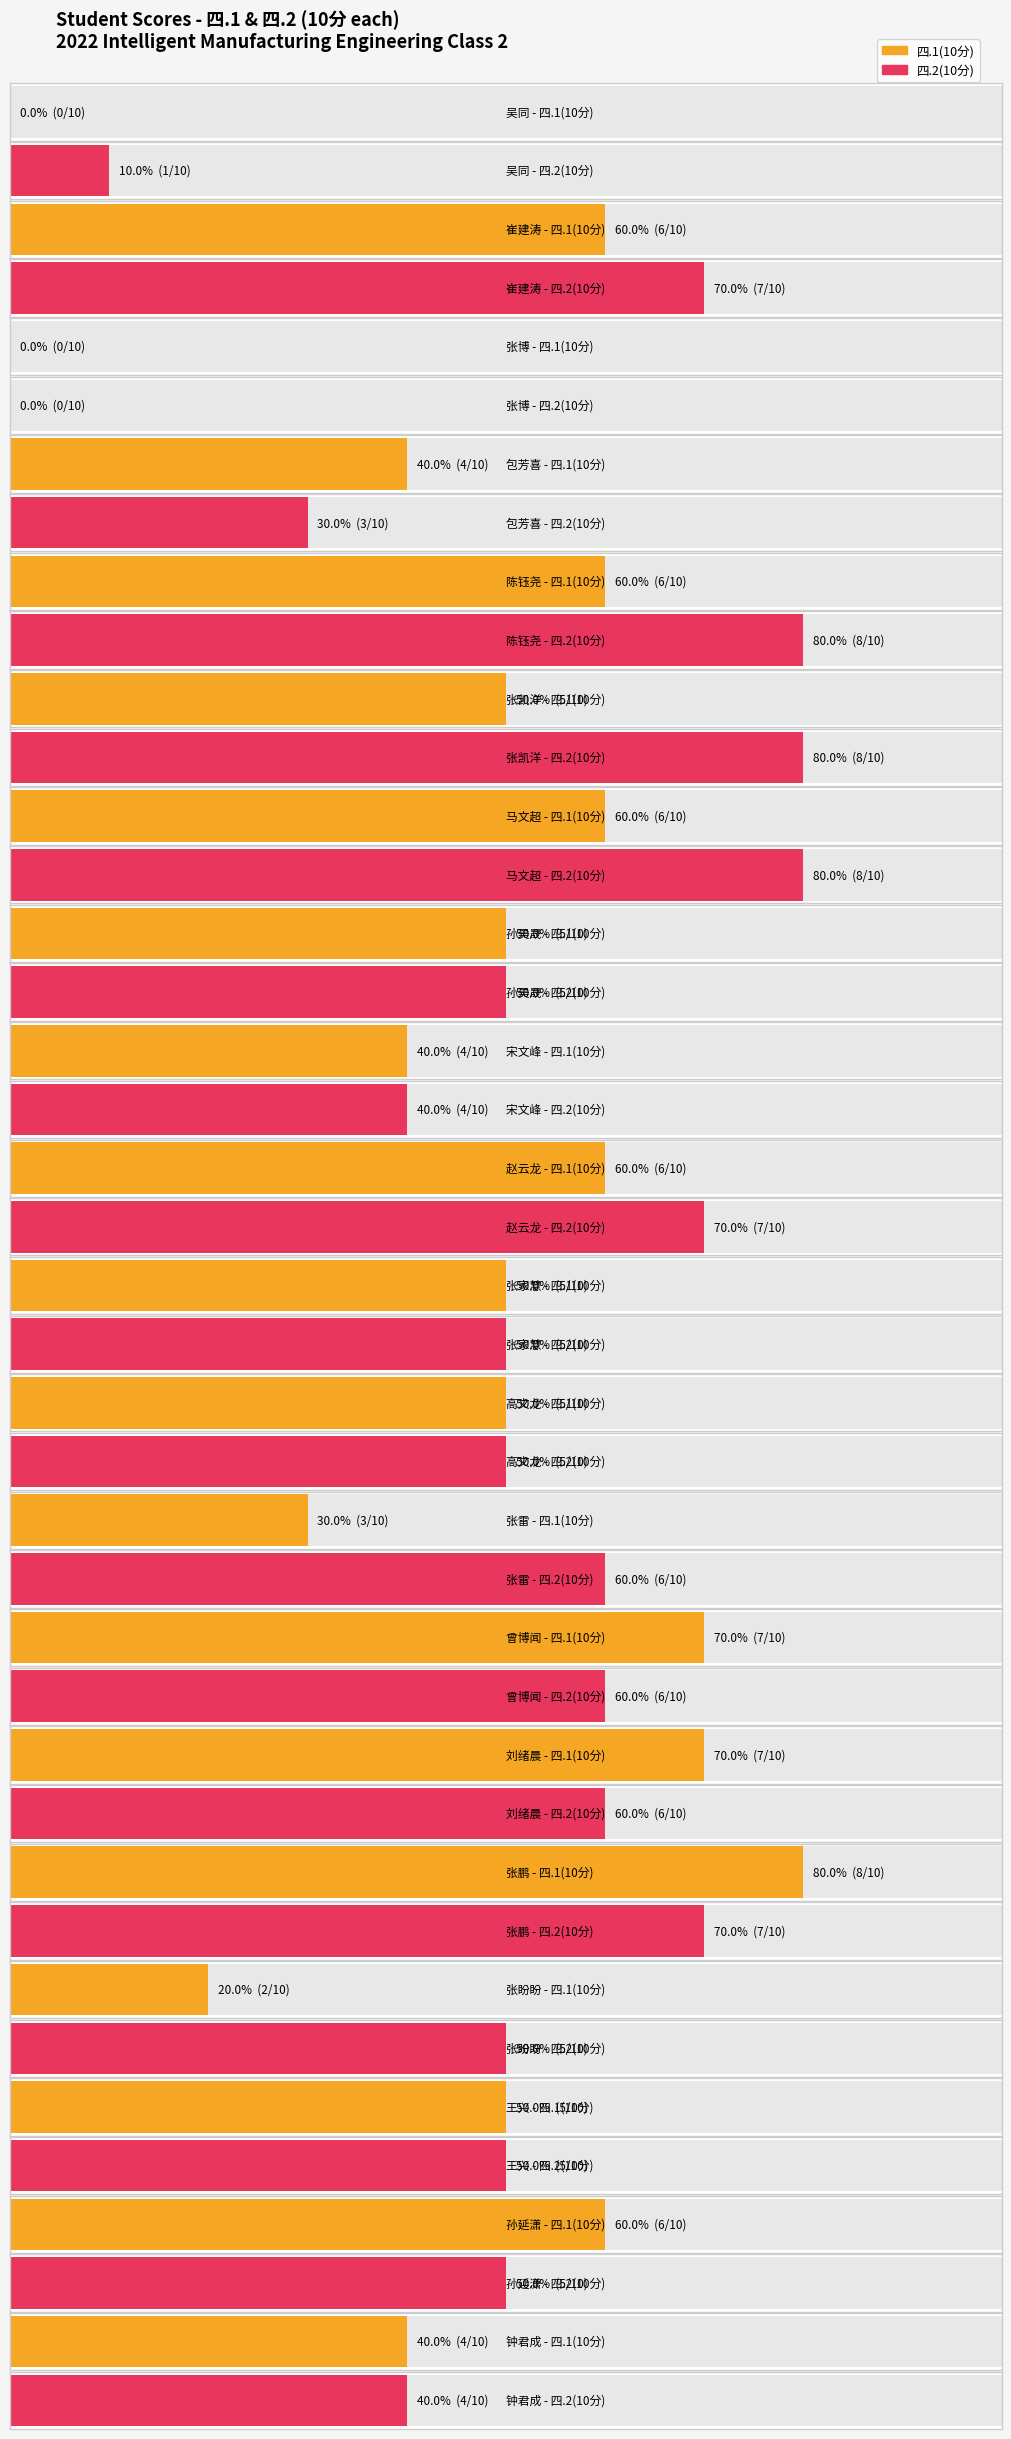

What is the difference between the second highest and second lowest values in the 四.2(10分) series?

7